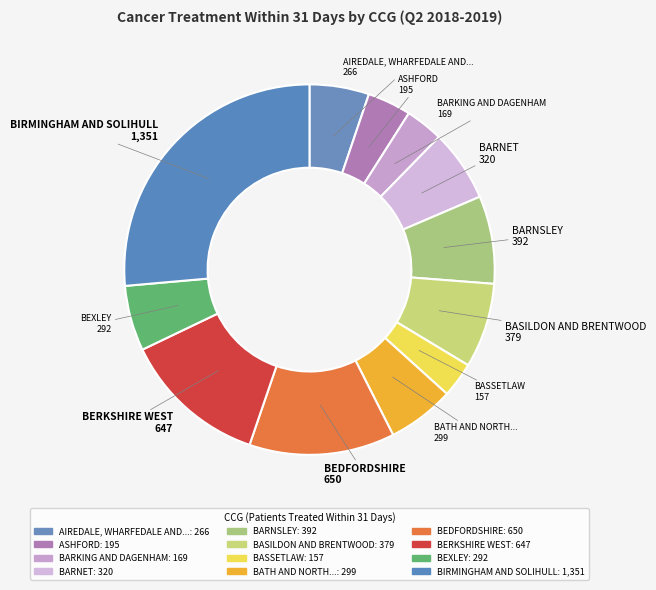

How many segments does this pie chart have?

12